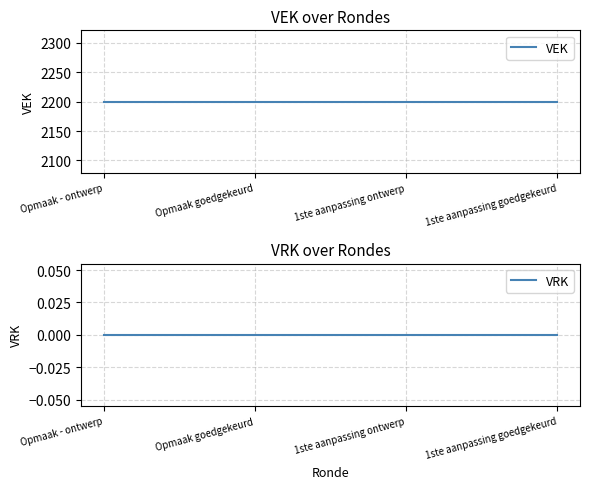

Rank the series by their maximum value, from lowest to highest.

VRK, VEK